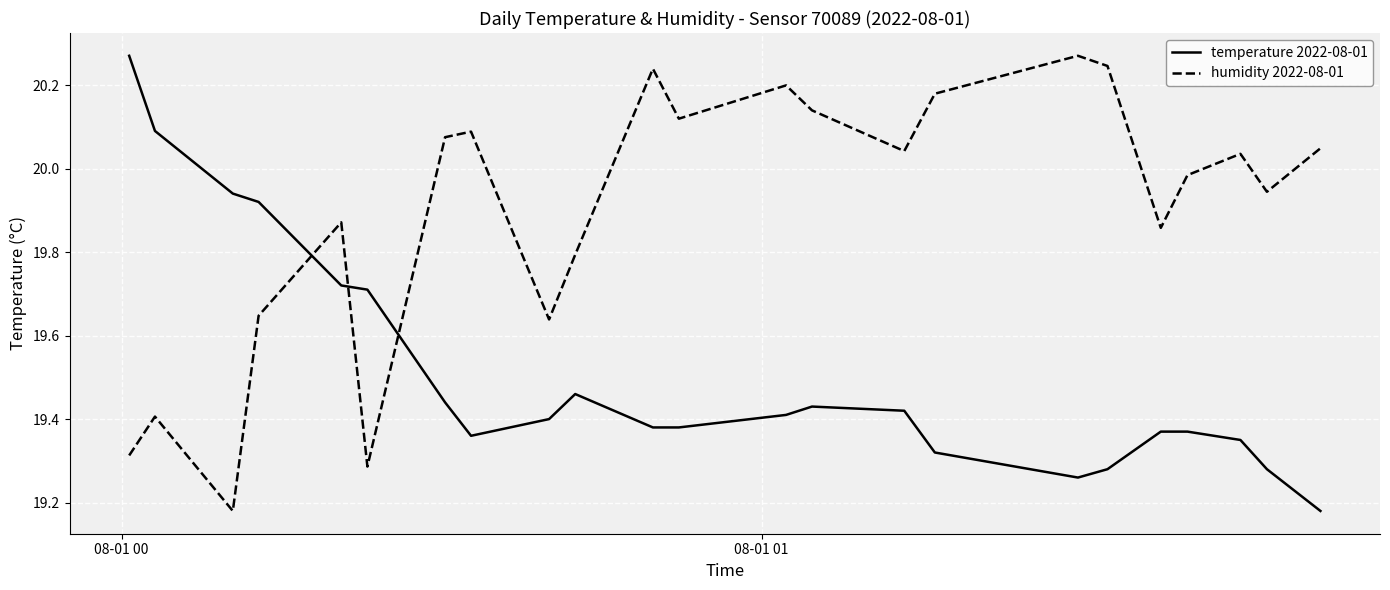

What is the difference between the maximum and minimum values in the humidity 2022-08-01 series?

1.1